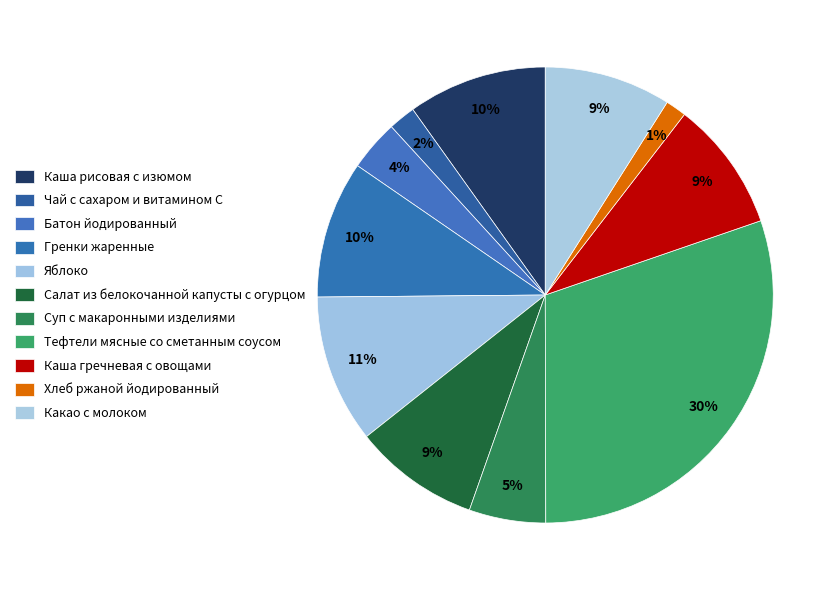

To the nearest percent, what portion does Гренки жаренные represent?

10%